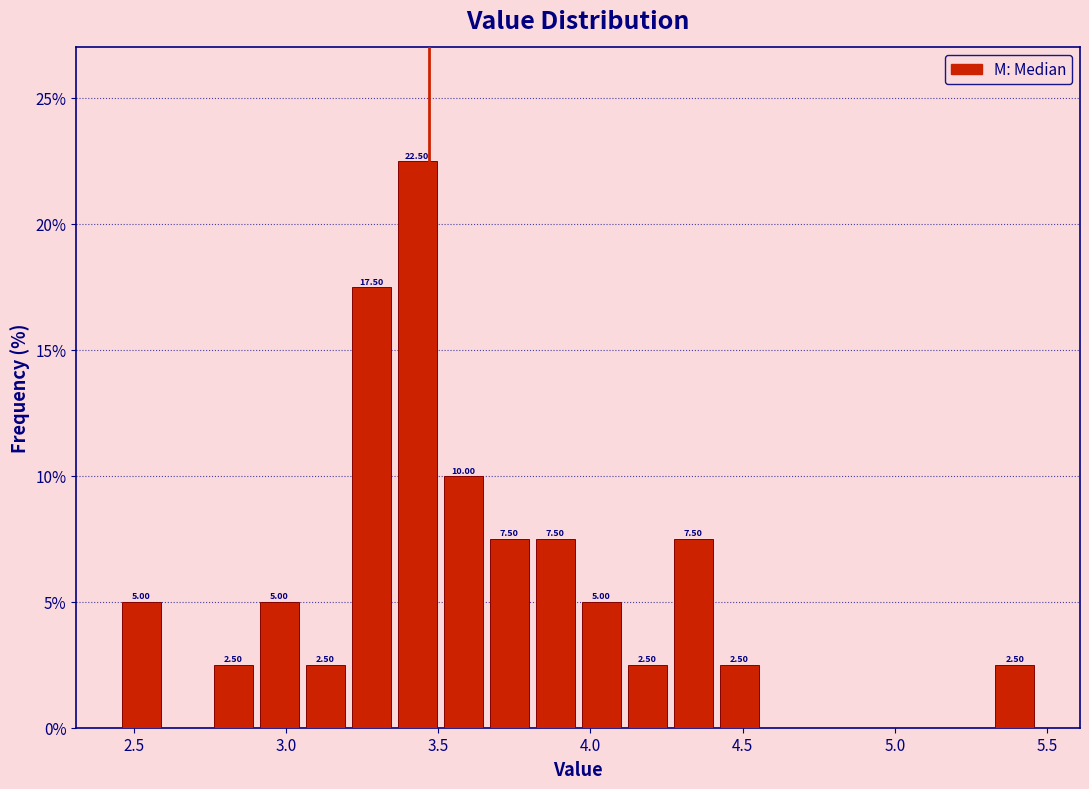

Read against the x-axis, roughly where is the centre of the tallest bar?

3.45